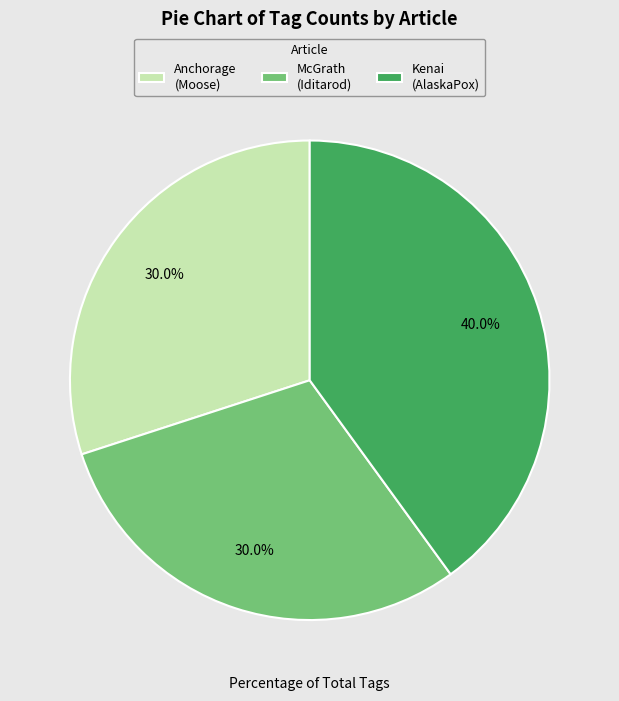

Does Anchorage (Moose) account for over 50% of the chart?

No